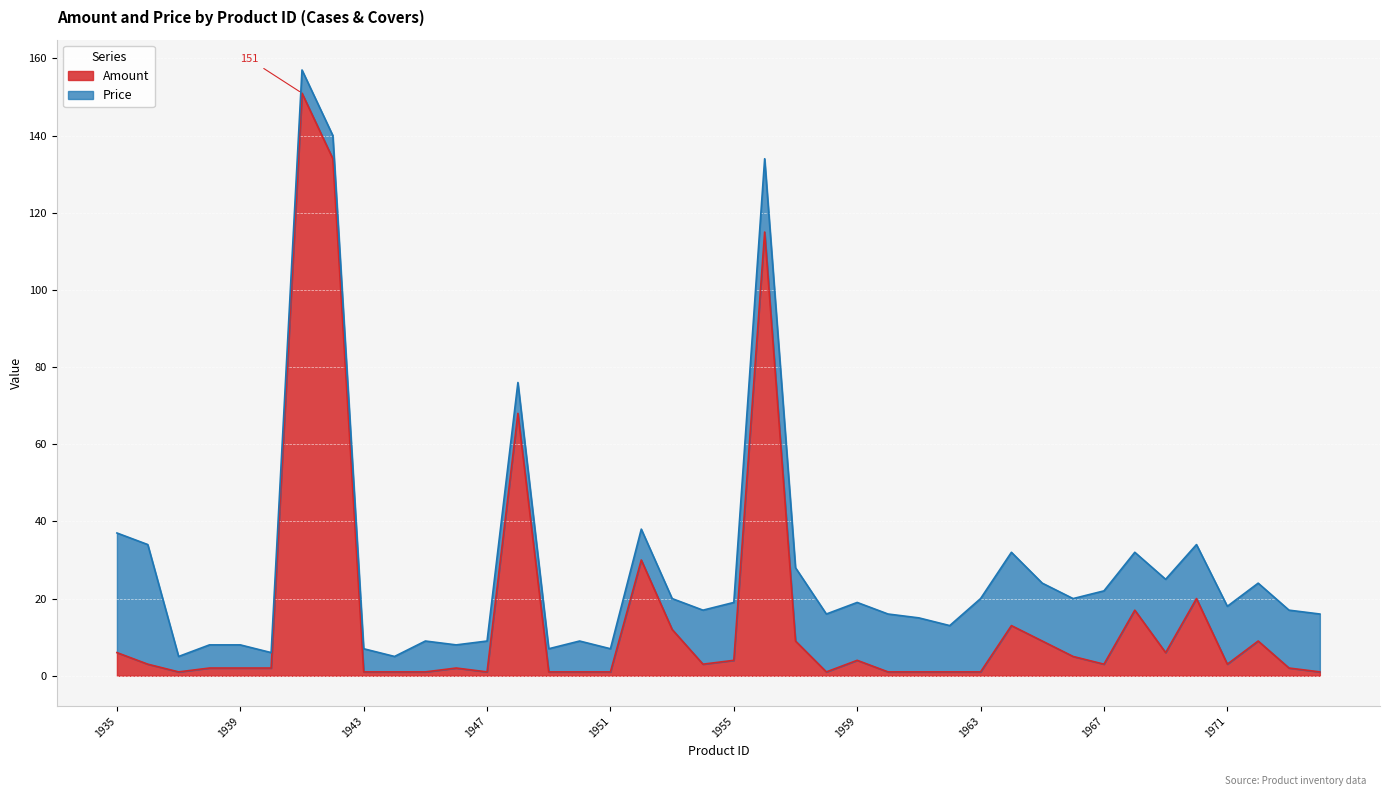

Rank the categories by value from highest to lowest.

1941, 1942, 1956, 1948, 1952, 1970, 1968, 1964, 1953, 1957, 1965, 1972, 1935, 1969, 1966, 1955, 1959, 1936, 1954, 1967, 1971, 1938, 1939, 1940, 1946, 1973, 1937, 1943, 1944, 1945, 1947, 1949, 1950, 1951, 1958, 1960, 1961, 1962, 1963, 1974